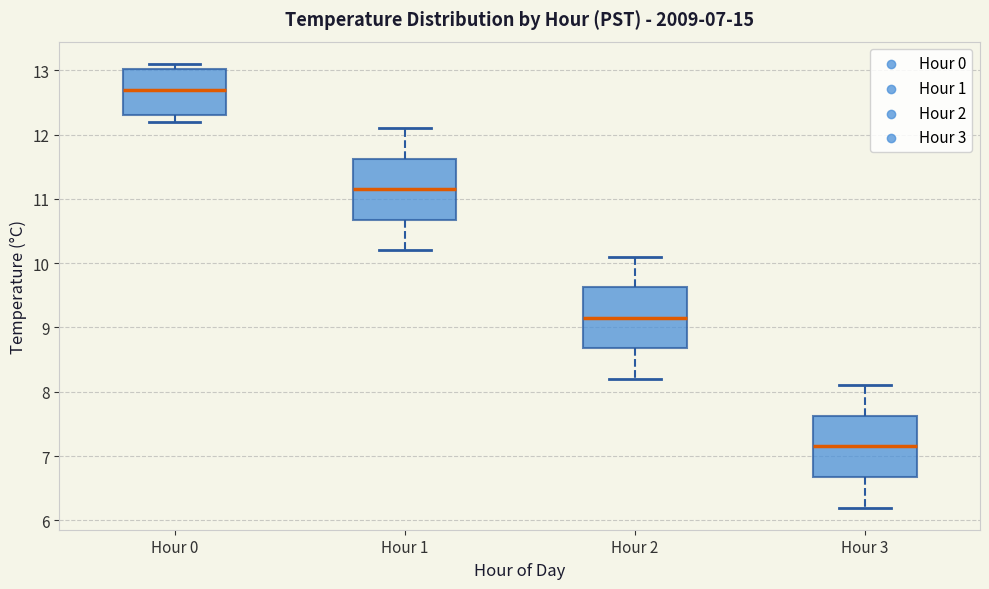

Which box has the lowest median line?

Hour 3